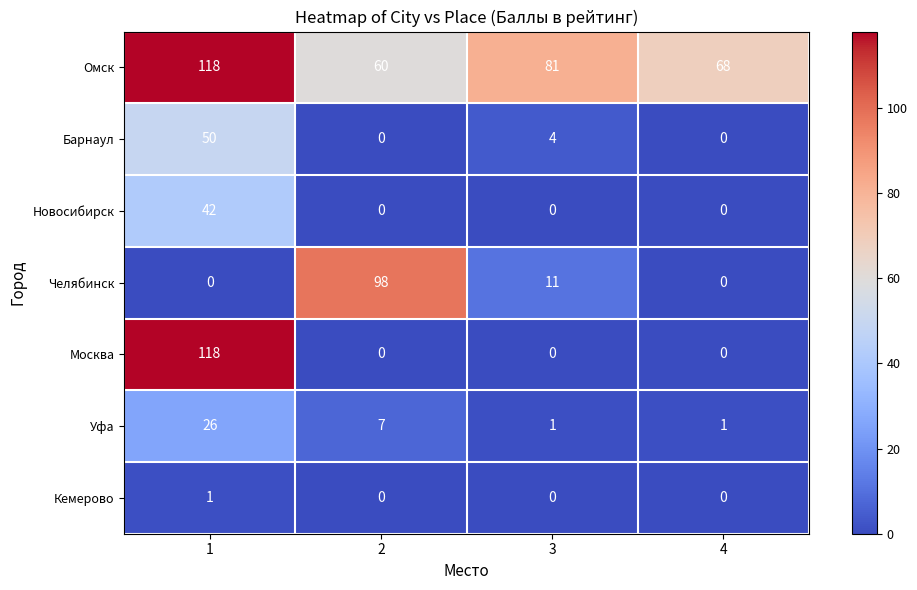

What is the greatest value displayed?

118